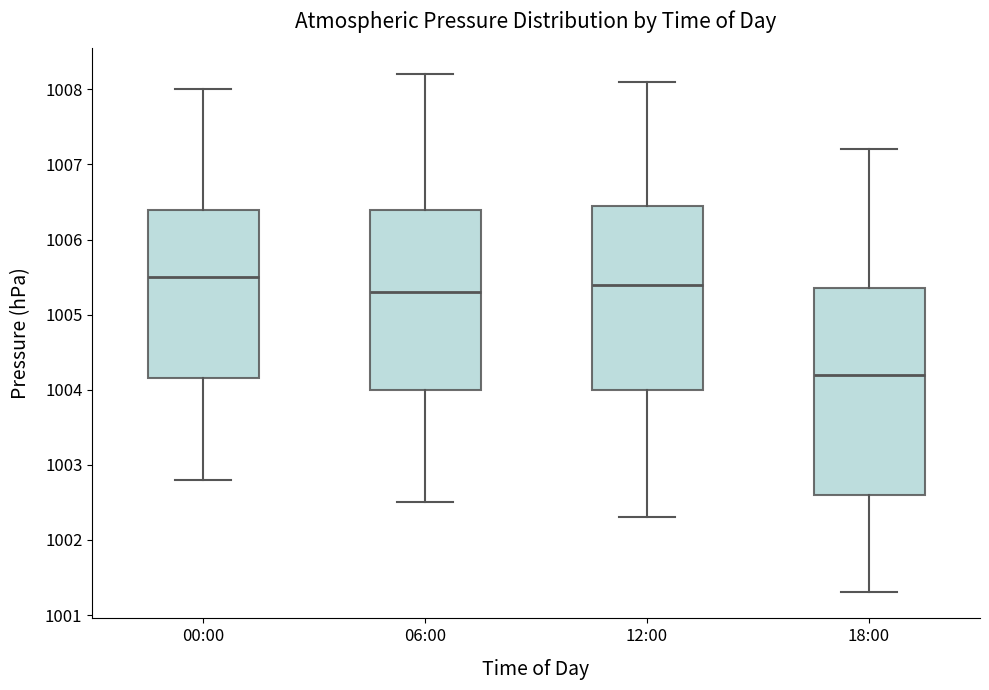

Reading left to right, transcribe this box plot: for each box, give where its median line is, the range the box spans, and where its two whiskers end, as read against the y-axis. The values are not printed on the chart, so give them approximately, as read against the axis.

00:00: median 1005.5, box 1004.2 to 1006.4, whiskers 1002.8 to 1008.0
06:00: median 1005.3, box 1004.0 to 1006.4, whiskers 1002.5 to 1008.2
12:00: median 1005.4, box 1004.0 to 1006.5, whiskers 1002.3 to 1008.1
18:00: median 1004.2, box 1002.6 to 1005.4, whiskers 1001.3 to 1007.2